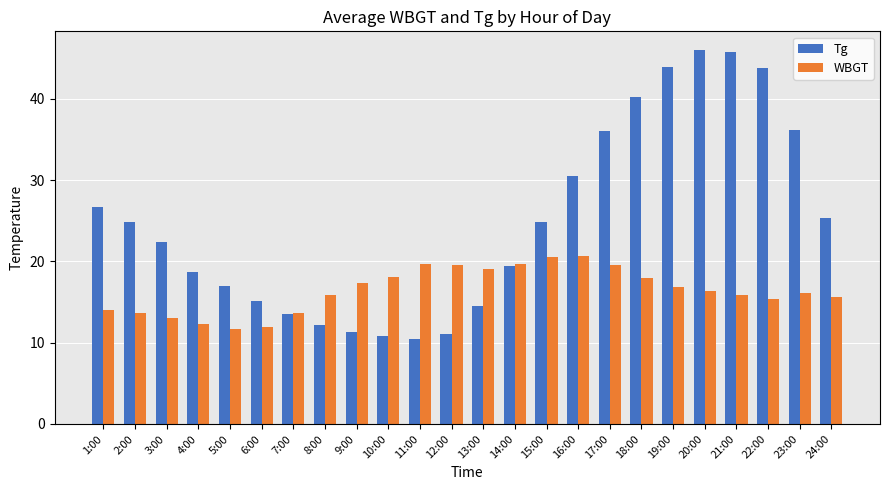

Which series has the widest spread of values?

Tg